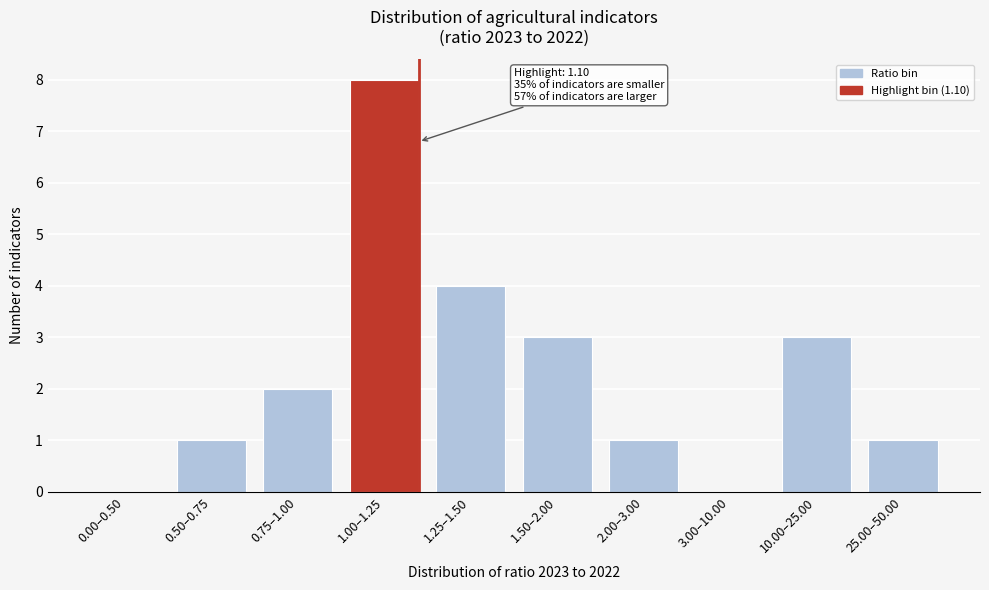

Reading left to right, extract all data points from this chart.

0.00–0.50=0	0.50–0.75=1	0.75–1.00=2	1.00–1.25=8	1.25–1.50=4	1.50–2.00=3	2.00–3.00=1	3.00–10.00=0	10.00–25.00=3	25.00–50.00=1